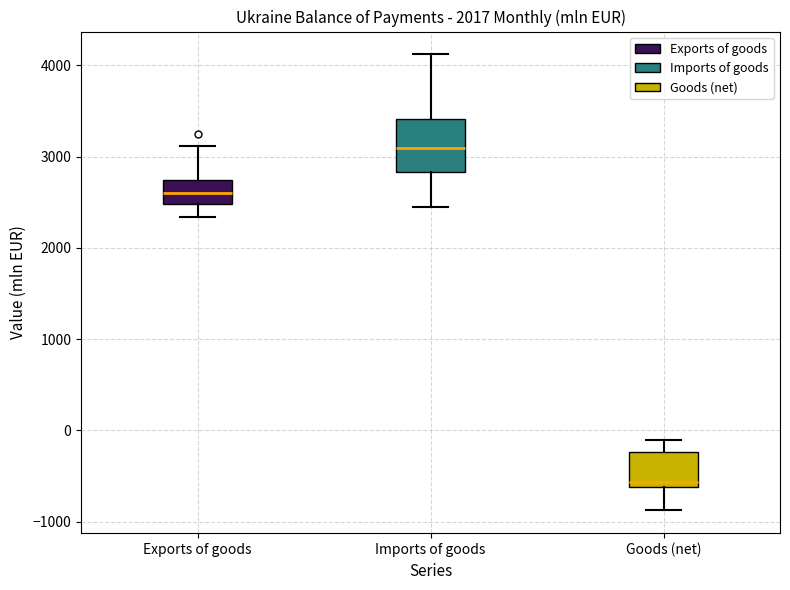

Which box's median line is the lowest?

Goods (net)